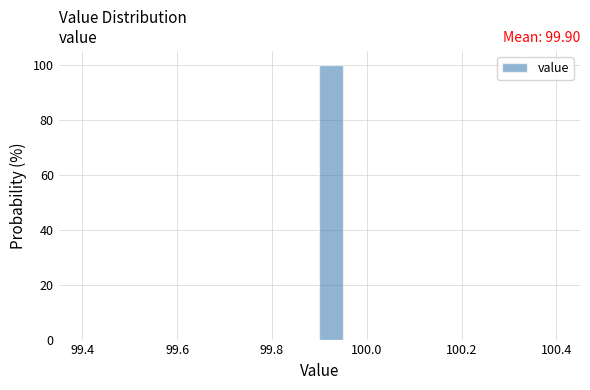

Read against the x-axis, roughly where is the centre of the tallest bar?

99.92